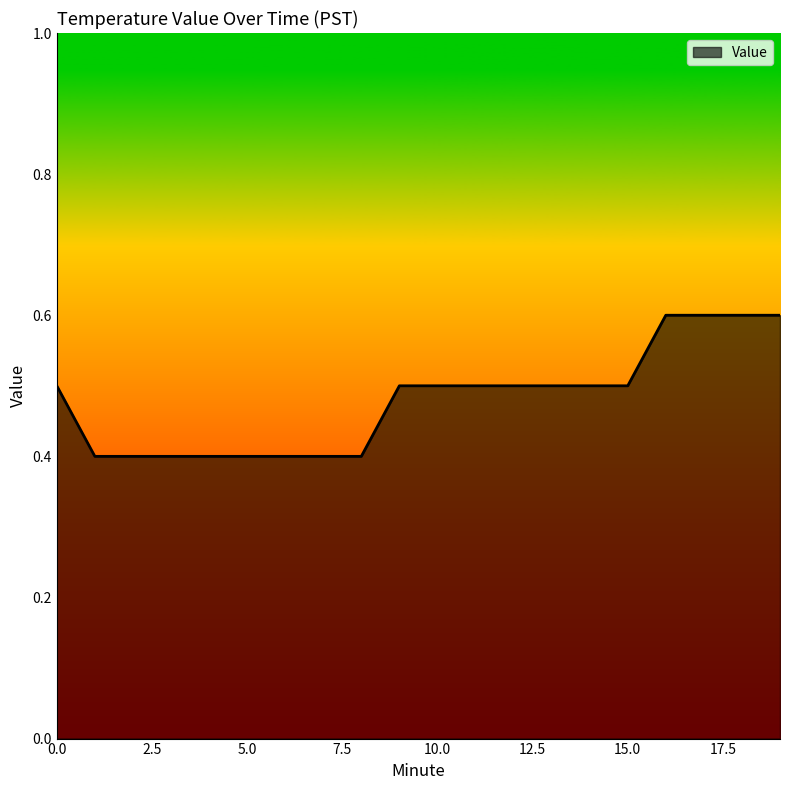

What is the maximum value shown in the chart?

0.6